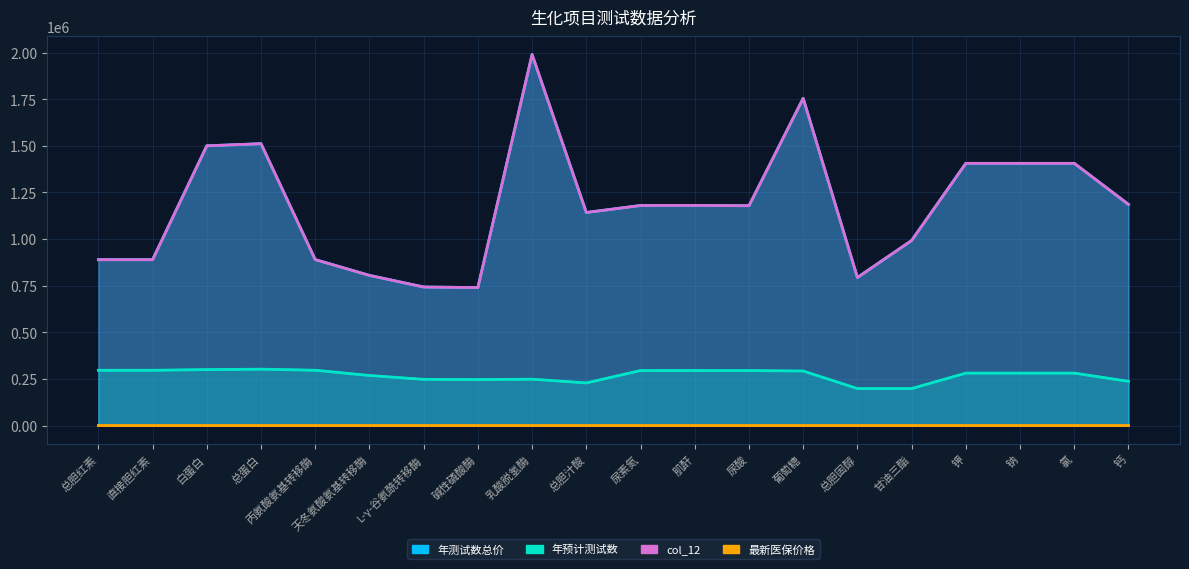

Which series has the largest total across all categories?

年测试数总价